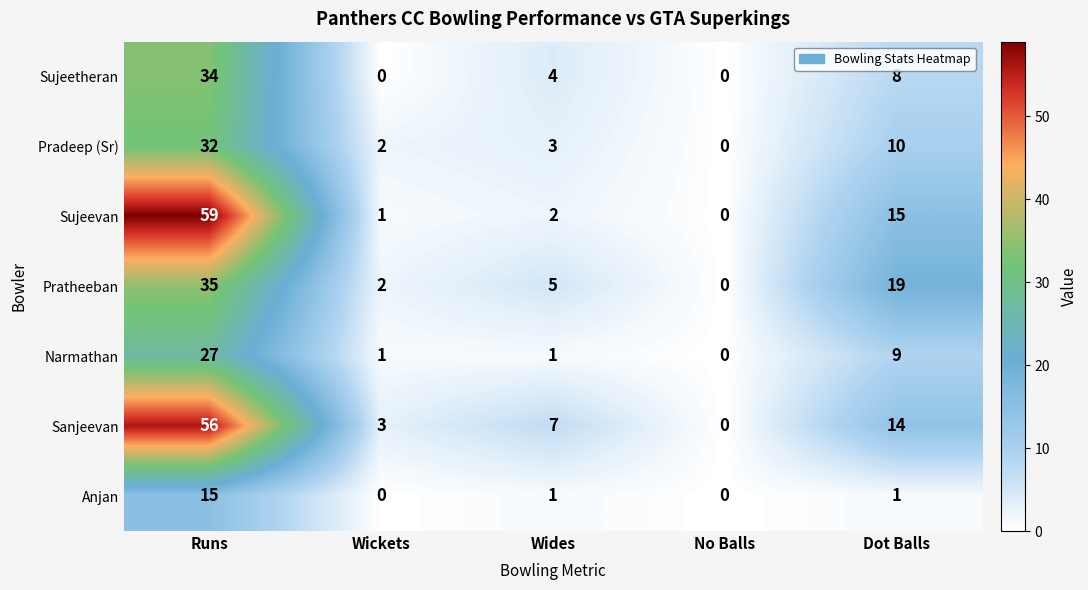

What is the average value of the Pradeep (Sr) series?

9